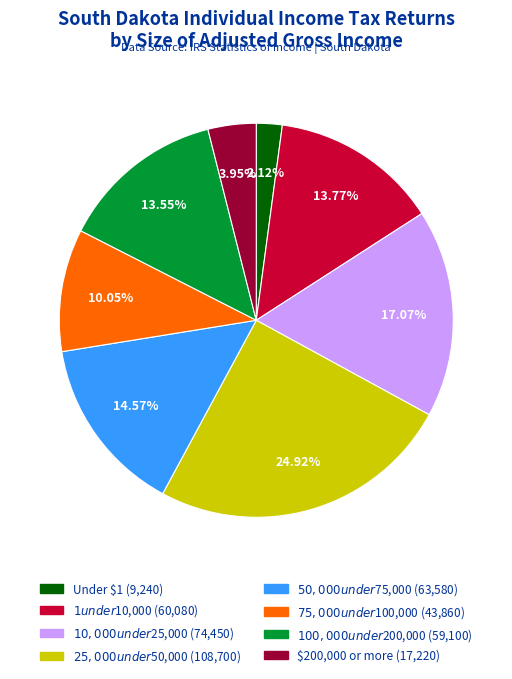

What is the smallest slice in the pie chart?

Under $1